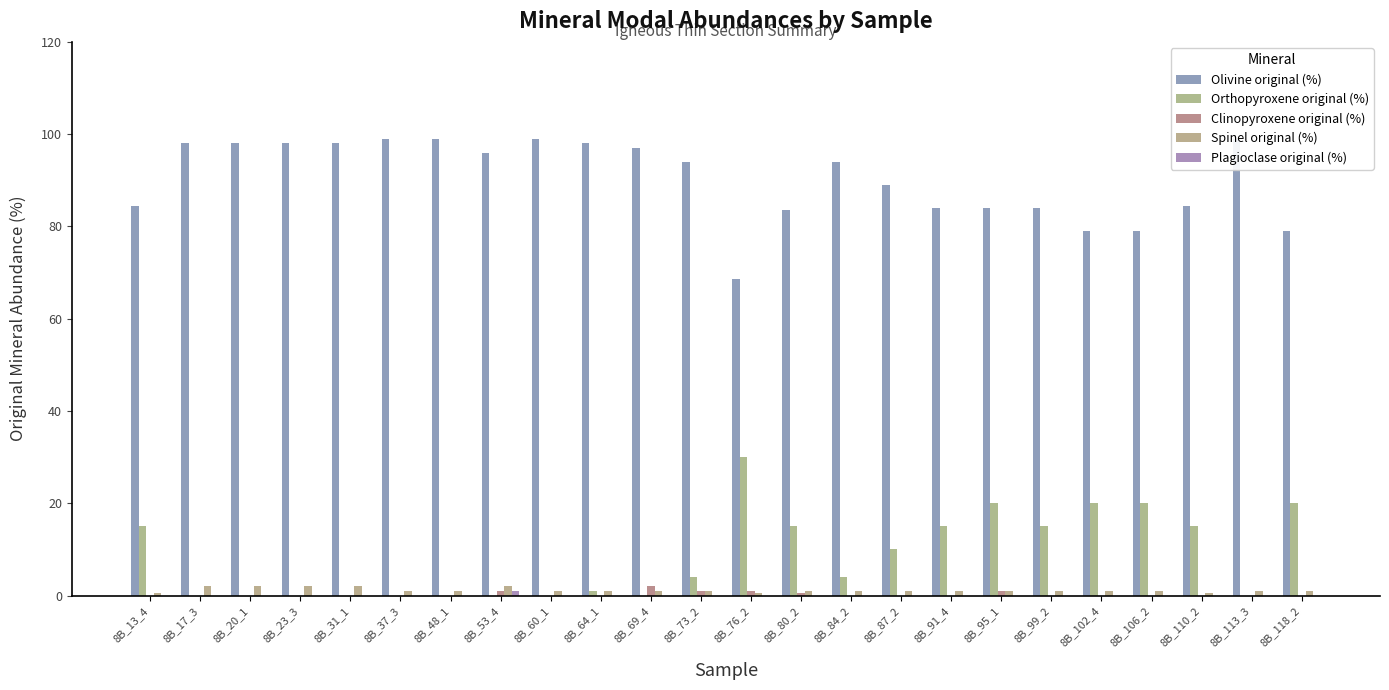

Are the bars grouped side by side (vs. stacked)?

Yes